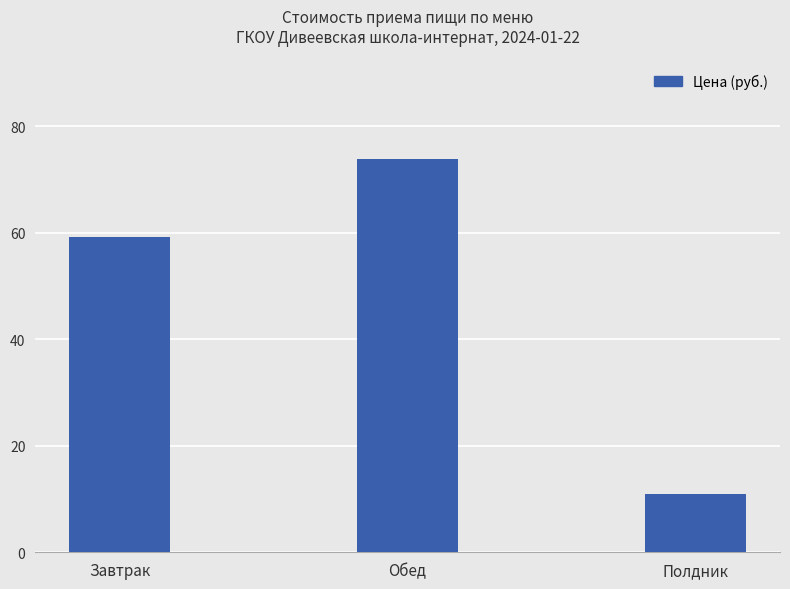

What position from the right is Полдник?

1